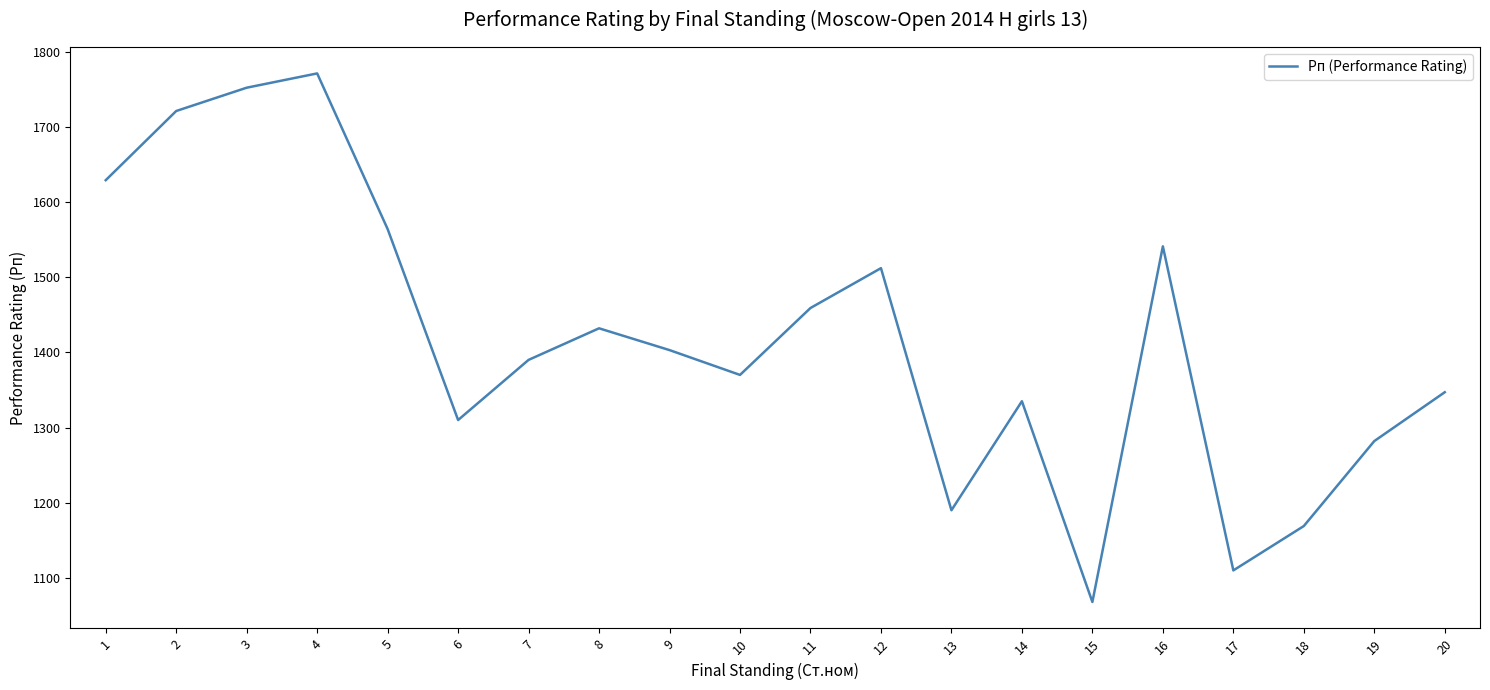

What is the difference between the maximum and minimum values?

703